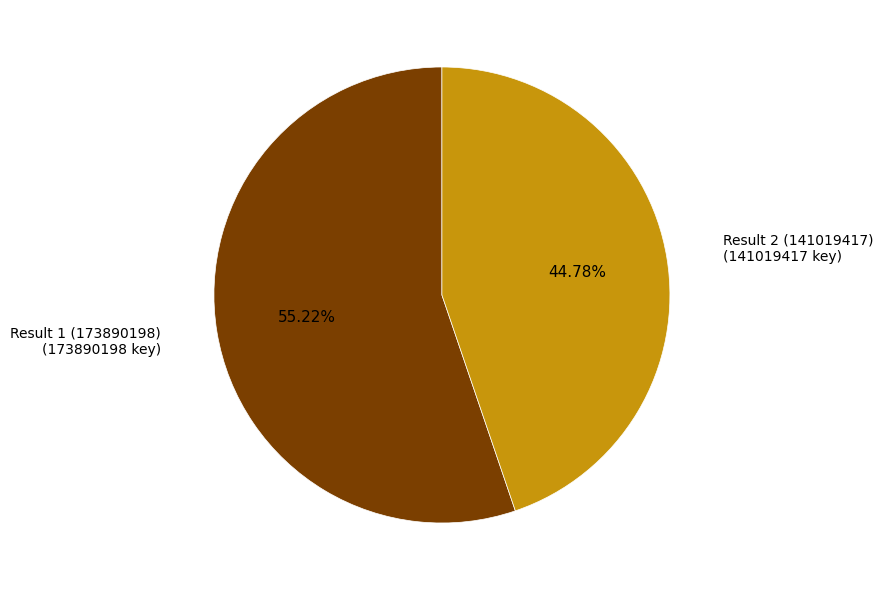

Which has a higher value, Result 2 (141019417) or Result 1 (173890198)?

Result 1 (173890198)